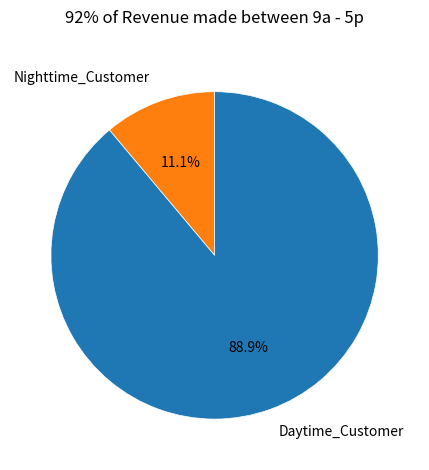

What is the smallest slice in the pie chart?

Nighttime_Customer